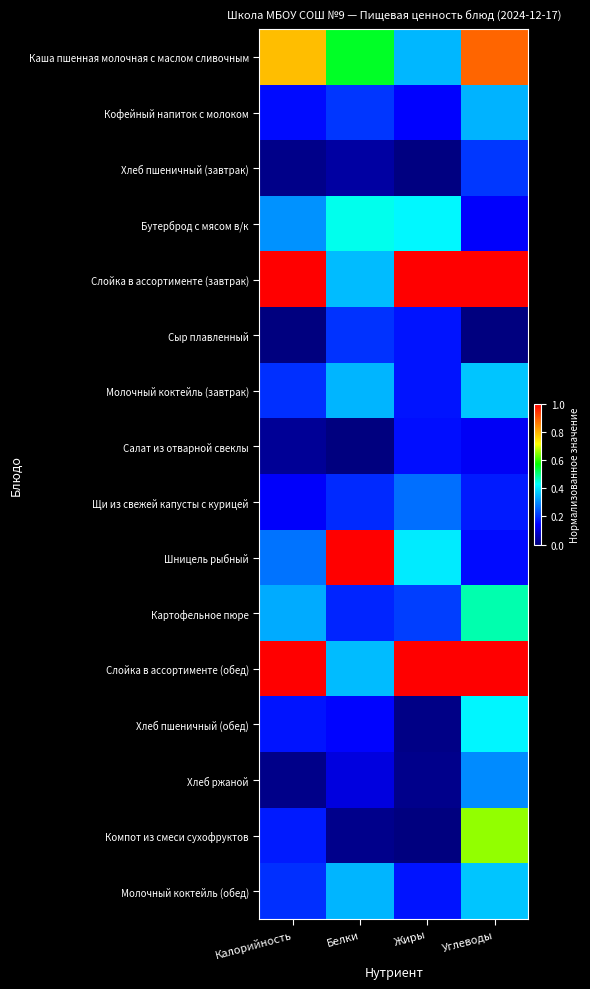

Rank the series at Калорийность from lowest to highest value.

Сыр плавленный, Хлеб ржаной, Хлеб пшеничный (завтрак), Салат из отварной свеклы, Щи из свежей капусты с курицей, Кофейный напиток с молоком, Хлеб пшеничный (обед), Компот из смеси сухофруктов, Молочный коктейль (завтрак), Молочный коктейль (обед), Шницель рыбный, Бутерброд с мясом в/к, Картофельное пюре, Каша пшенная молочная с маслом сливочным, Слойка в ассортименте (завтрак), Слойка в ассортименте (обед)